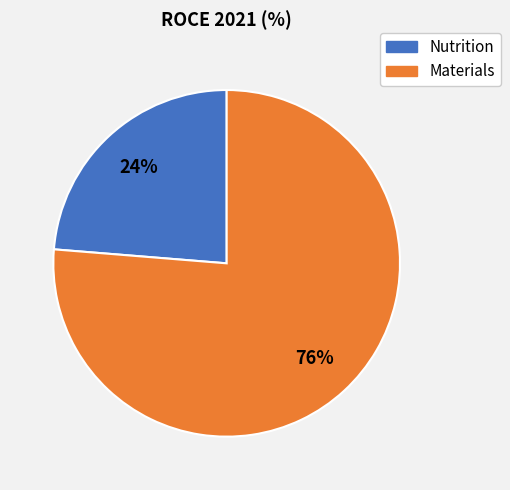

True or false: Nutrition accounts for 10% of the total.

False